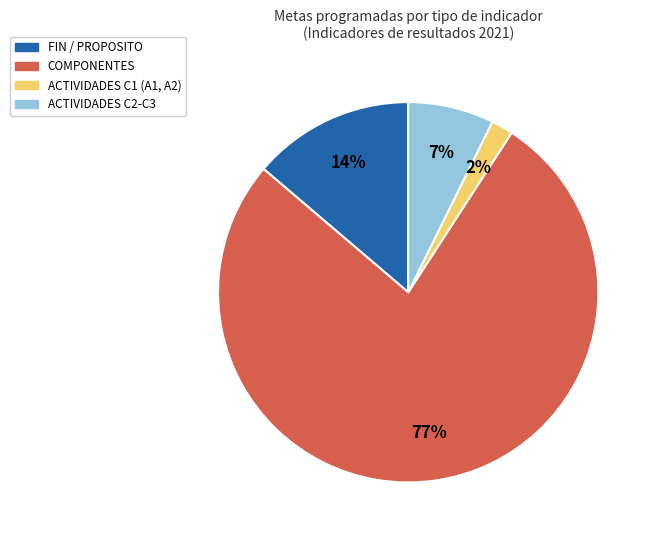

Is there any slice that represents more than half of the pie?

Yes